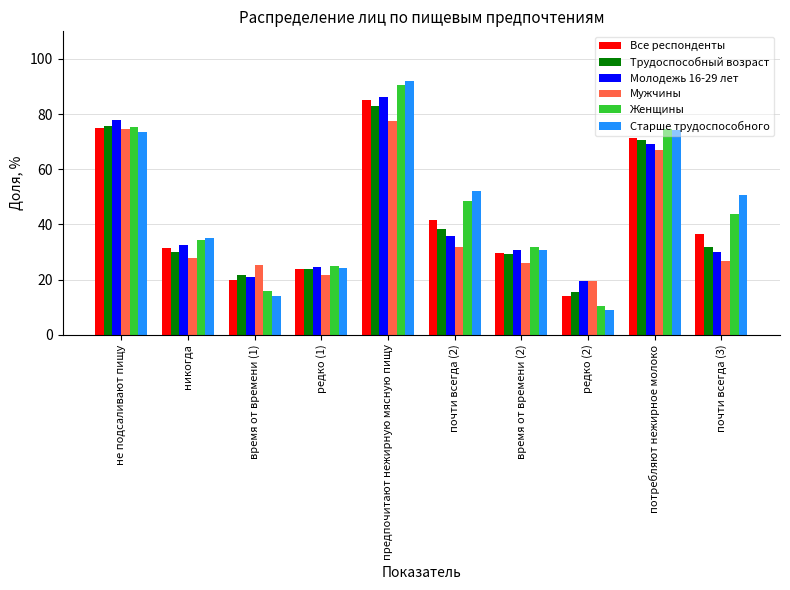

How many bars are there in each group?

6